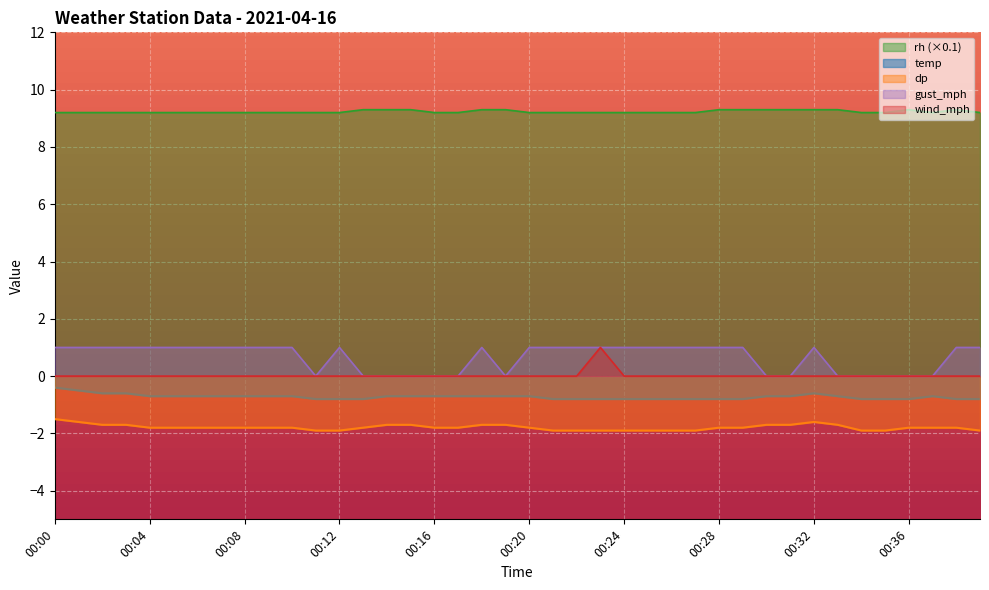

What is the difference between the highest and lowest values at 00:07?

11.0